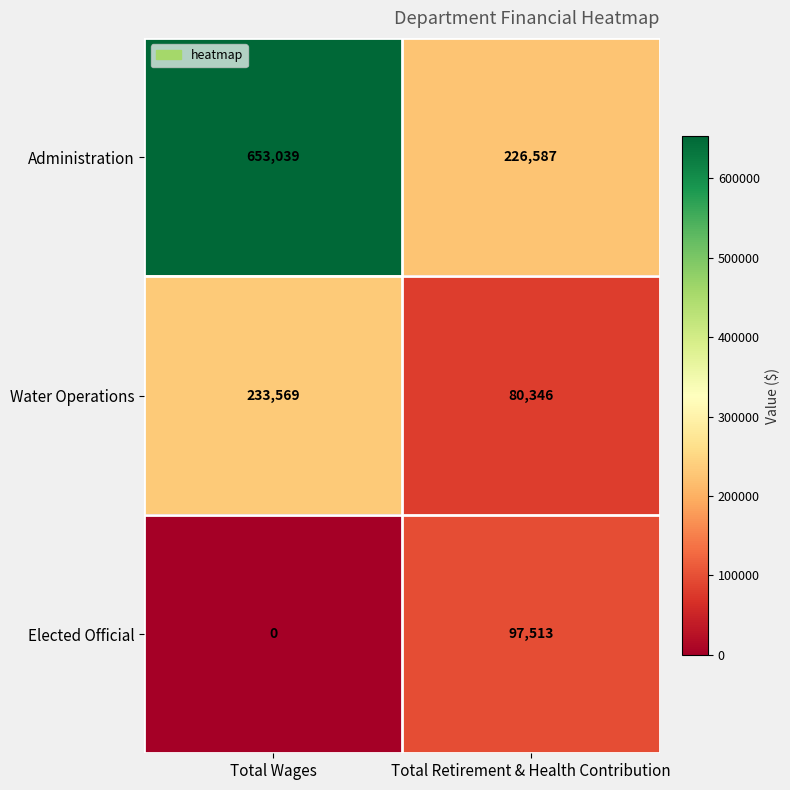

Reading left to right, list all the values displayed in this chart.

Administration: 653039	226587
Water Operations: 233569	80346
Elected Official: 0	97513